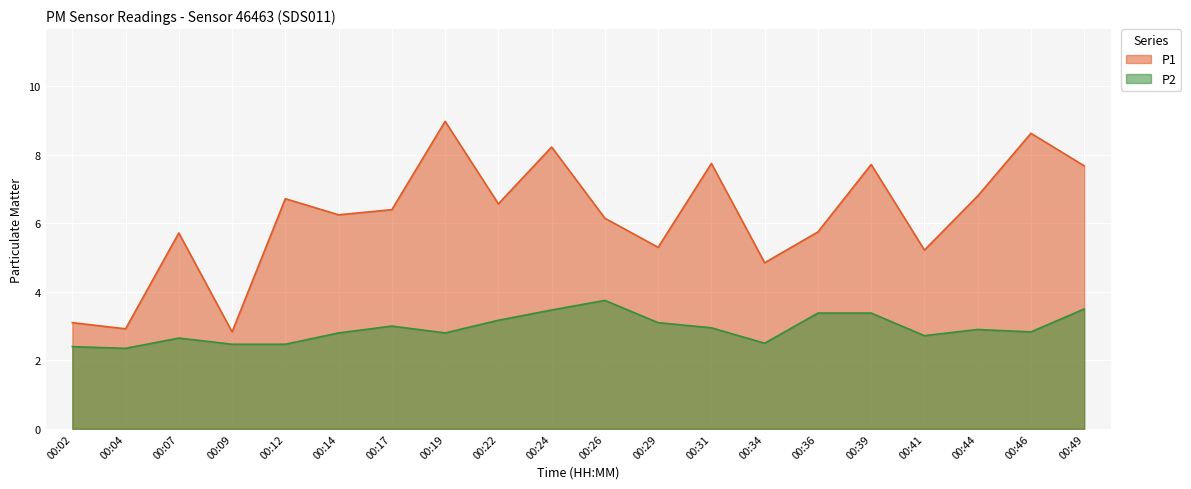

The P1 series shows 7.7 at 00:41. True or false?

False